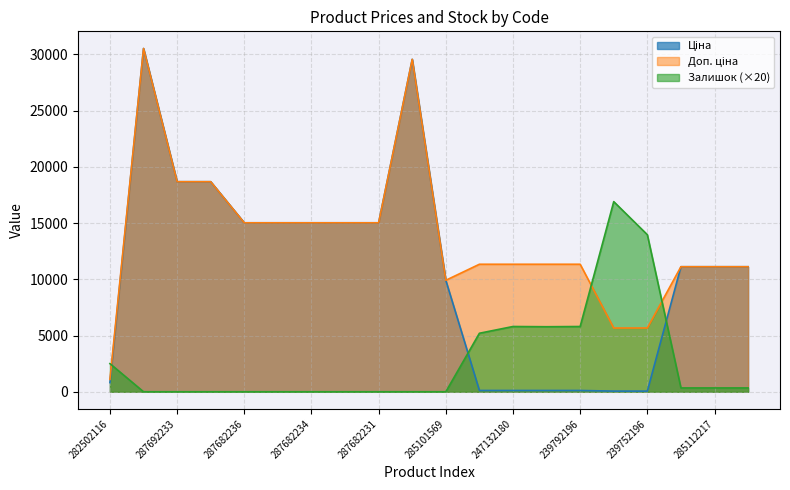

Reading right to left, what are all the values shown in this chart?

Ціна: 285111961=11113.6	285112217=11113.6	285112220=11113.6	239752196=56.7	239752197=56.7	239792196=113.3	239792197=113.3	247132180=113.3	247132181=113.3	285101569=9908.5	287702232=29548.9	287682231=15019.2	287682233=15019.2	287682234=15019.2	287682235=15019.2	287682236=15019.2	287692231=18671.5	287692233=18671.5	287712232=30512.3	282502116=813.0
Доп. ціна: 285111961=11113.6	285112217=11113.6	285112220=11113.6	239752196=5667.0	239752197=5667.0	239792196=11334.0	239792197=11334.0	247132180=11334.0	247132181=11334.0	285101569=9908.5	287702232=29548.9	287682231=15019.2	287682233=15019.2	287682234=15019.2	287682235=15019.2	287682236=15019.2	287692231=18671.5	287692233=18671.5	287712232=30512.3	282502116=1101.8
Залишок: 285111961=340.0	285112217=340.0	285112220=340.0	239752196=13960.0	239752197=16900.0	239792196=5800.0	239792197=5780.0	247132180=5800.0	247132181=5200.0	285101569=0.0	287702232=0.0	287682231=0.0	287682233=0.0	287682234=0.0	287682235=0.0	287682236=0.0	287692231=0.0	287692233=0.0	287712232=0.0	282502116=2500.0